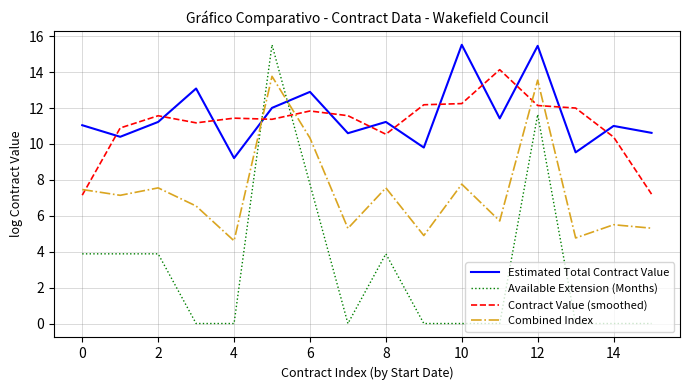

Which series ends up on top after the final intersection of Available Extension (Months) and Estimated Total Contract Value?

Estimated Total Contract Value